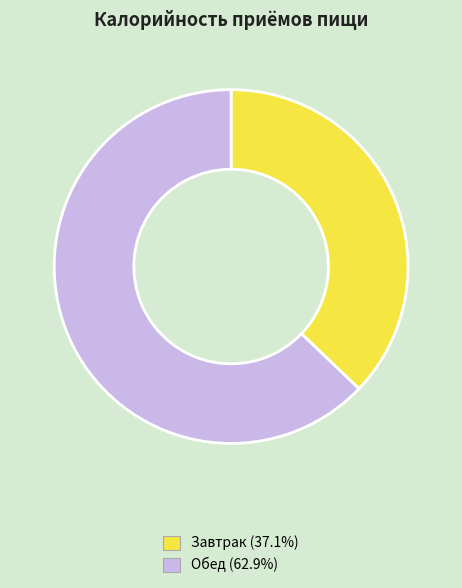

Rank the categories by value from highest to lowest.

Обед, Завтрак